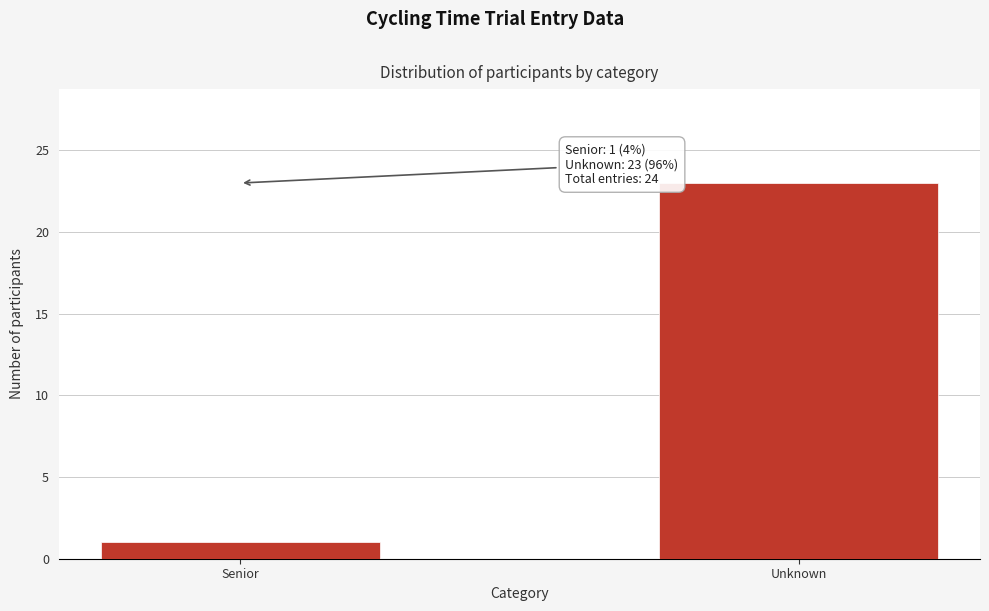

Reading left to right, what are all the values shown in this chart?

Senior=1	Unknown=23